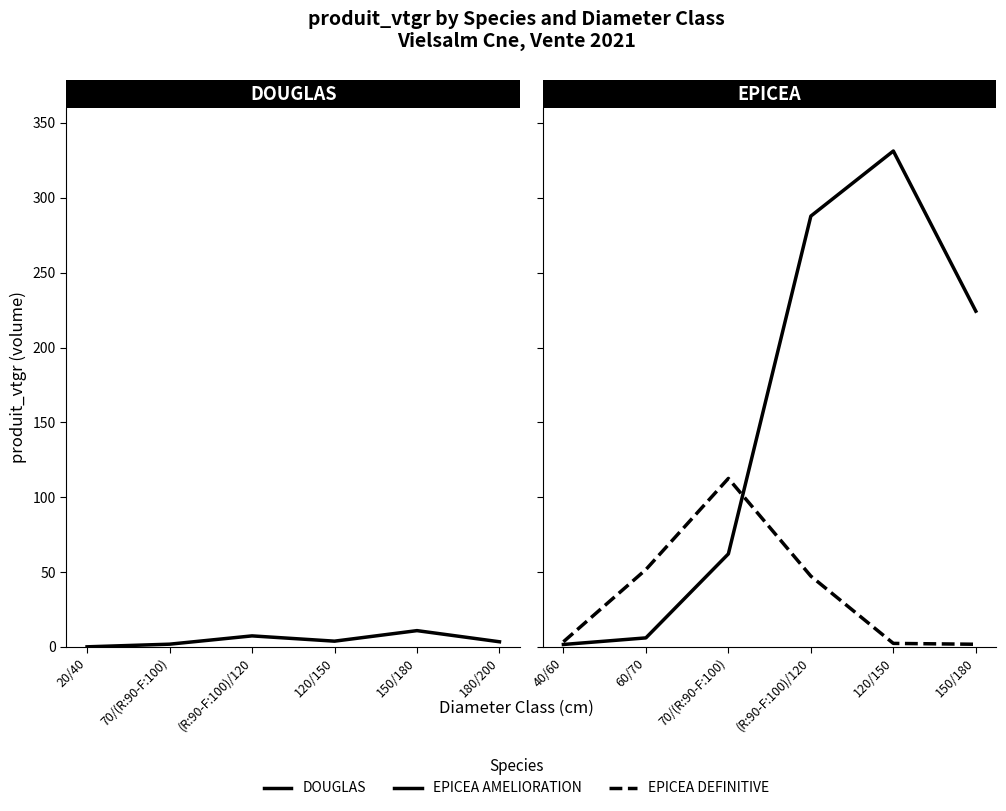

List the series in order of their overall mean, lowest first.

DOUGLAS, EPICEA DEFINITIVE, EPICEA AMELIORATION